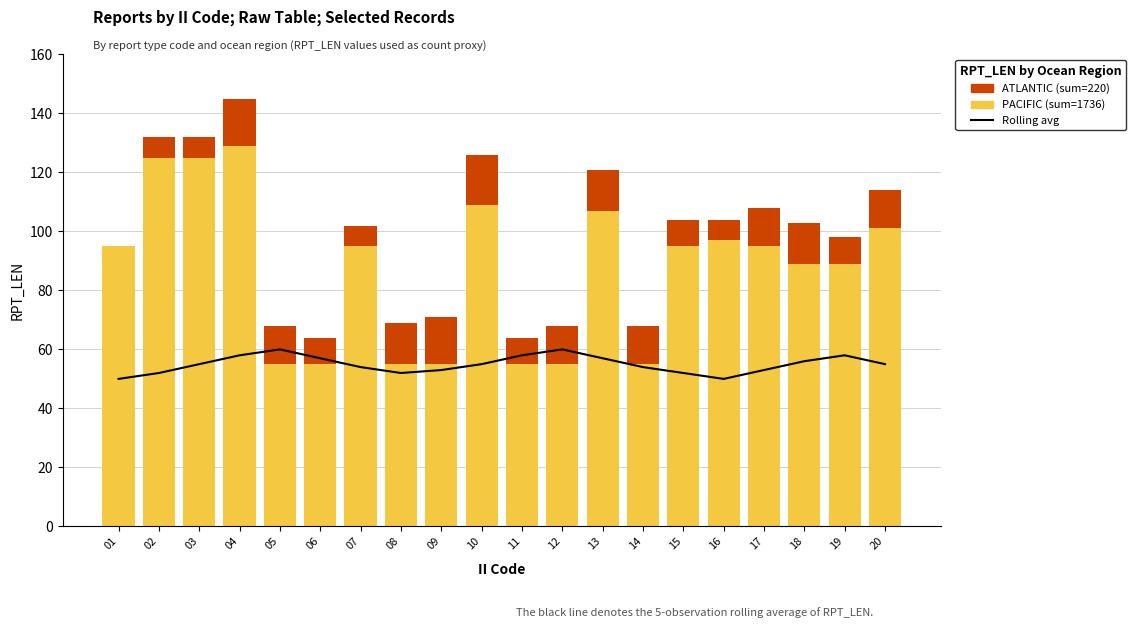

At 16, list the series in order from smallest to largest.

ATLANTIC, 5-obs rolling avg, PACIFIC